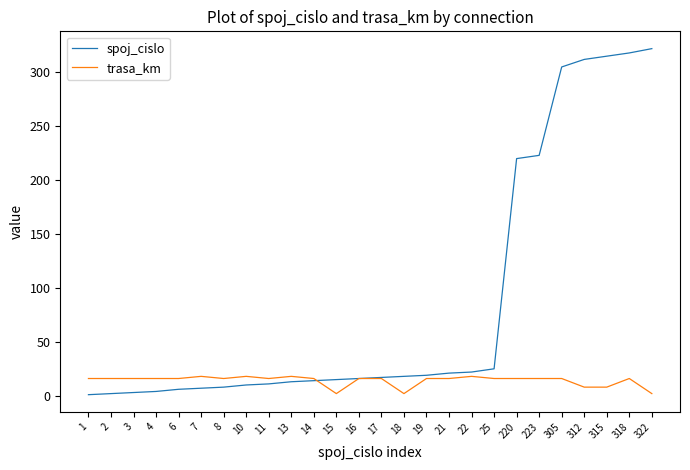

The value of spoj_cislo at 19 is 19. True or false?

True